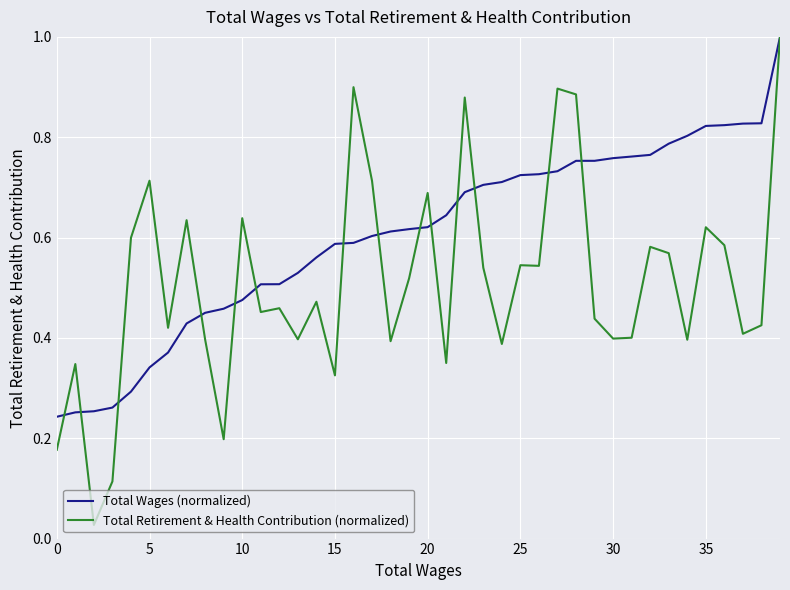

What is the sum of all Total Wages (normalized) values?

24.2